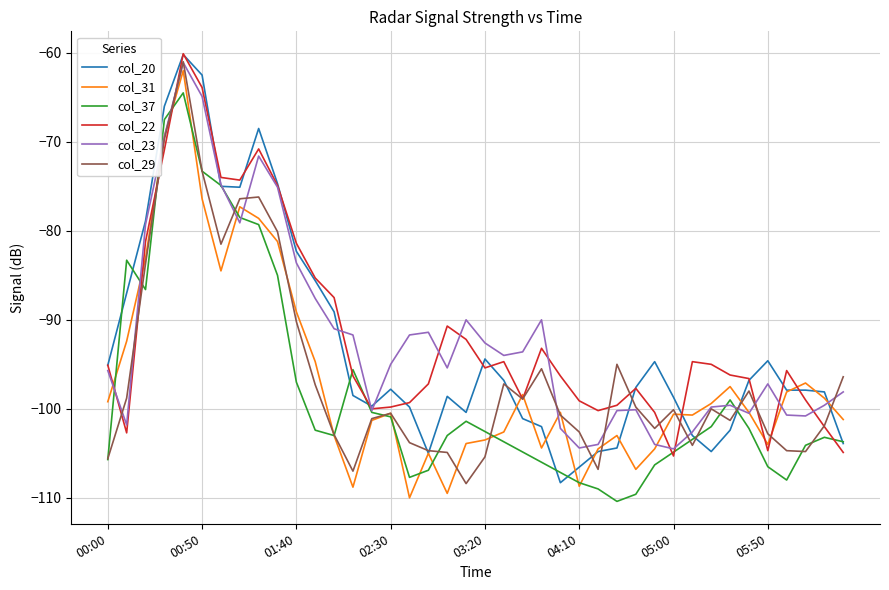

Where is col_31 nearest to the value -86?

2009/11/14 01:00